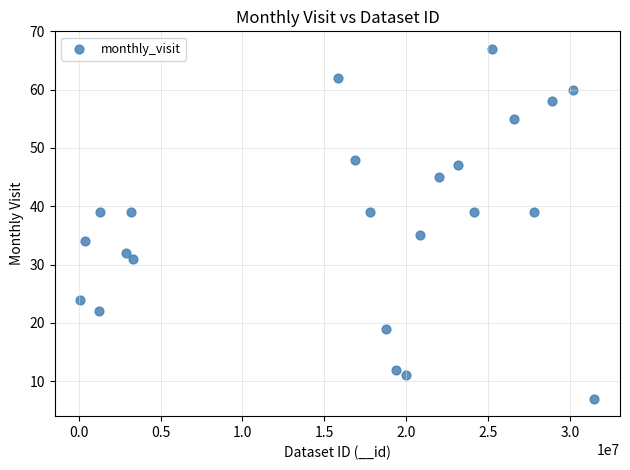

What is the range of Y values (max minus min)?

60